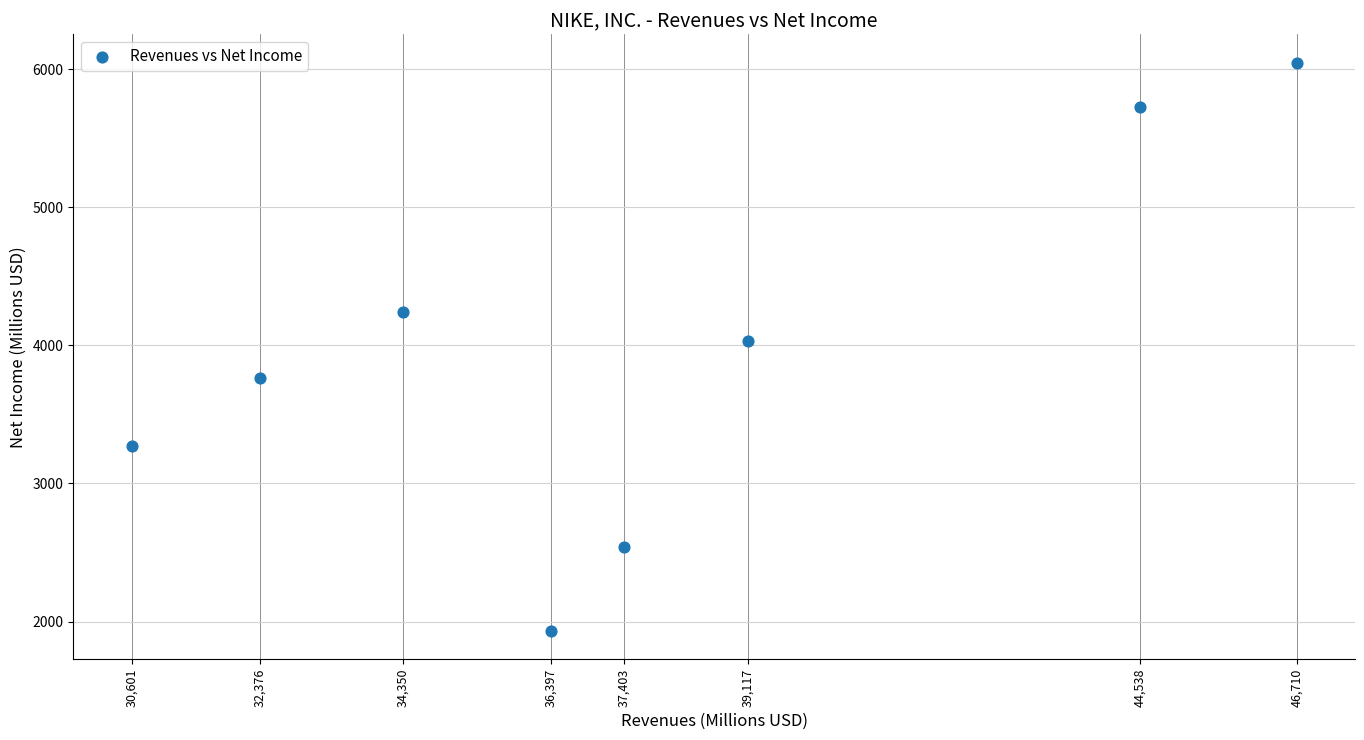

What is the range of Y values (max minus min)?

4113